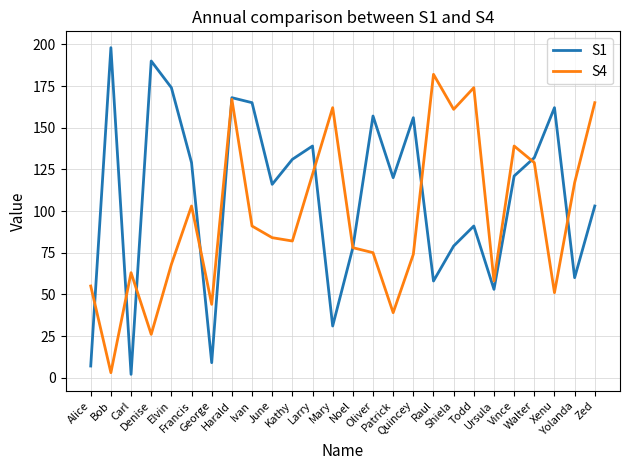

Reading left to right, transcribe all the data shown in this chart.

S1: 7	198	2	190	174	129	9	168	165	116	131	139	31	78	157	120	156	58	79	91	53	121	132	162	60	103
S4: 55	3	63	26	68	103	44	167	91	84	82	122	162	78	75	39	74	182	161	174	58	139	129	51	117	165